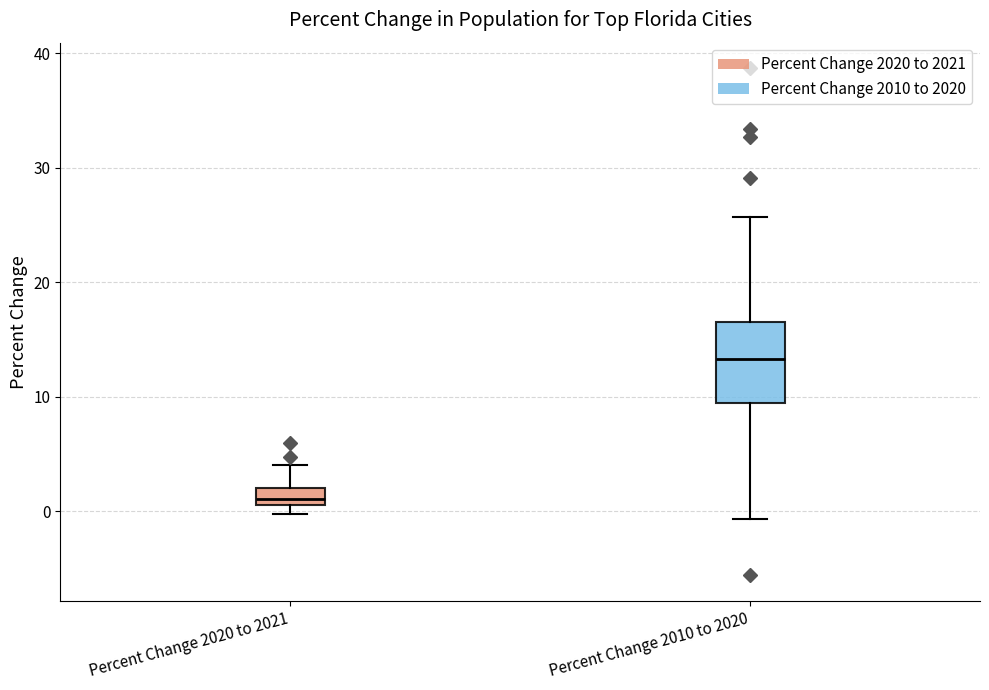

Where is the lower edge of the box for Percent Change 2010 to 2020 on the y-axis? The values are not printed on the chart, so give them approximately, as read against the axis.

9